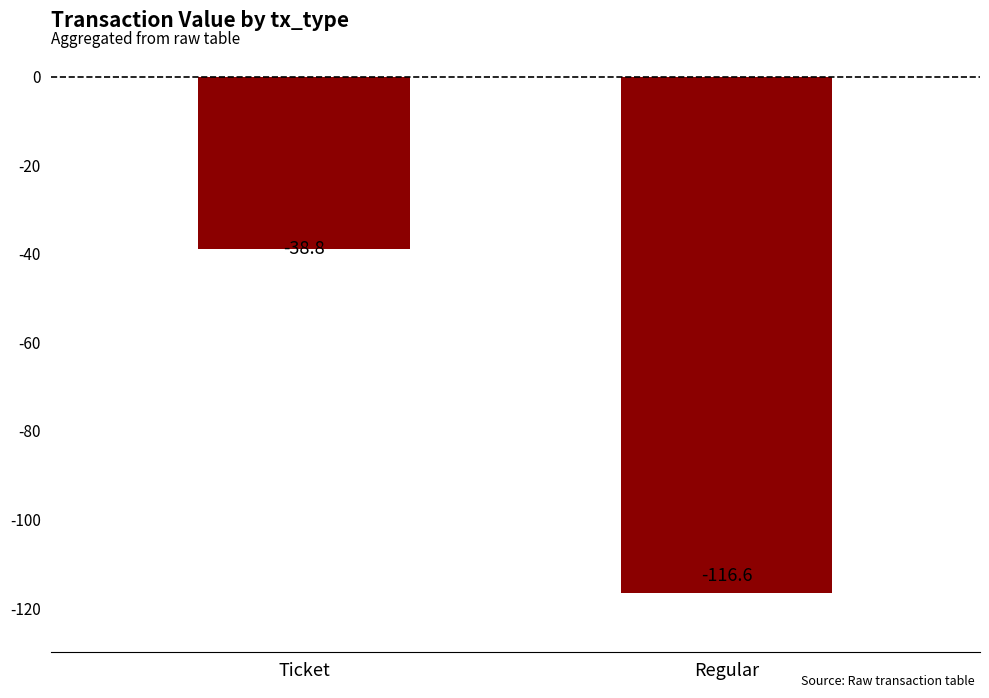

What is the difference between the maximum and minimum values?

77.8